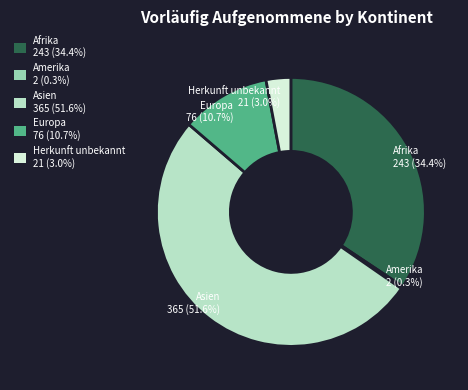

Is the sum of Herkunft unbekannt and Asien greater than half?

Yes